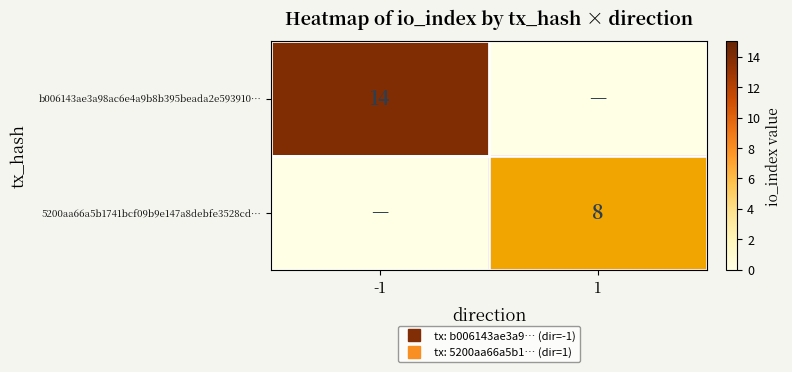

How many data points in 5200aa66a5b1741bcf09b9e147a8debfe3528cd… are less than 8?

1